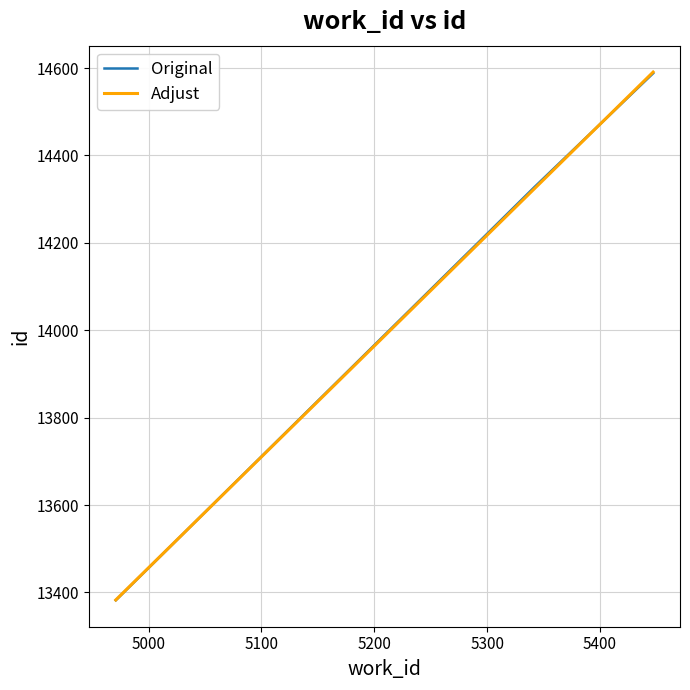

What is the maximum value for Original?

14588.0